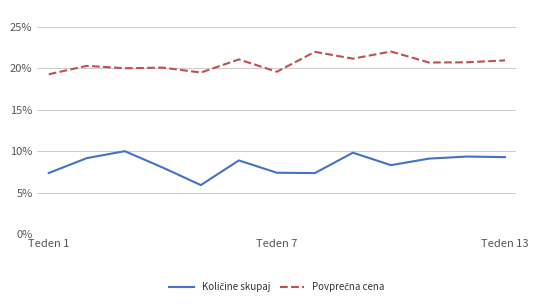

What is the maximum value shown in the chart?

22.0